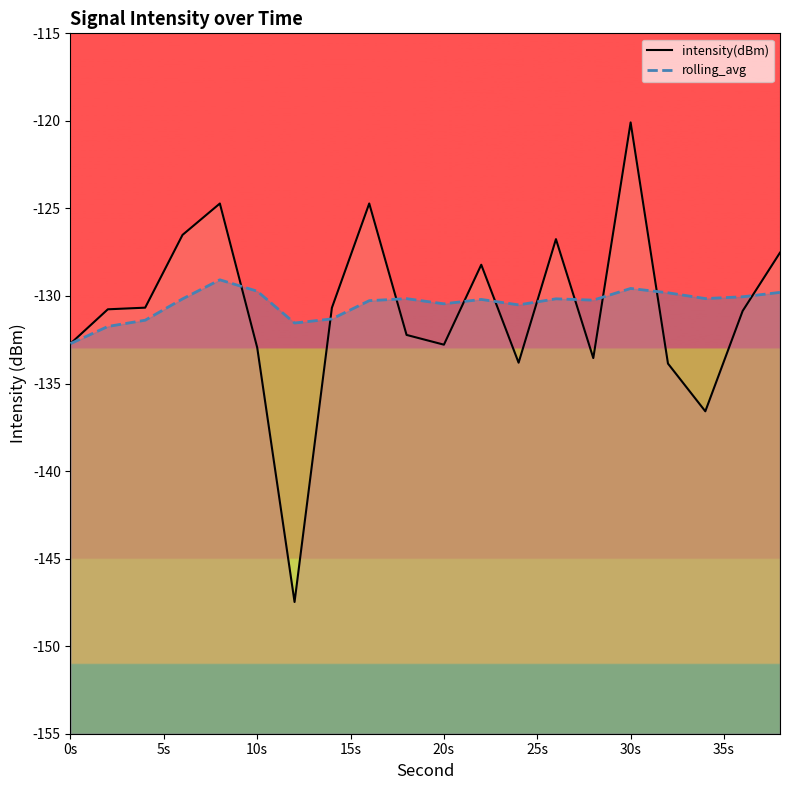

At which category is the sum across all series the highest?

30s